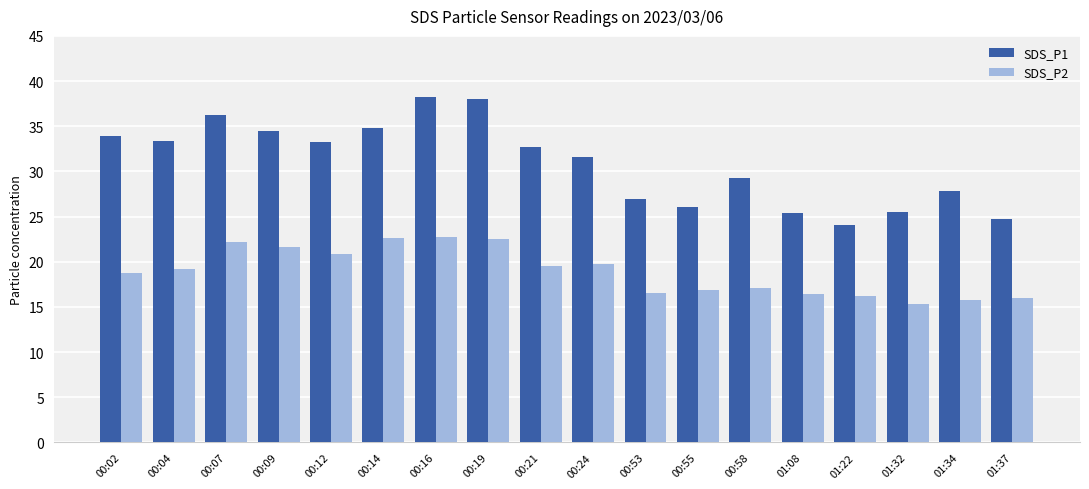

What is the value of the SDS_P2 bar at the 3rd from the left?

22.2